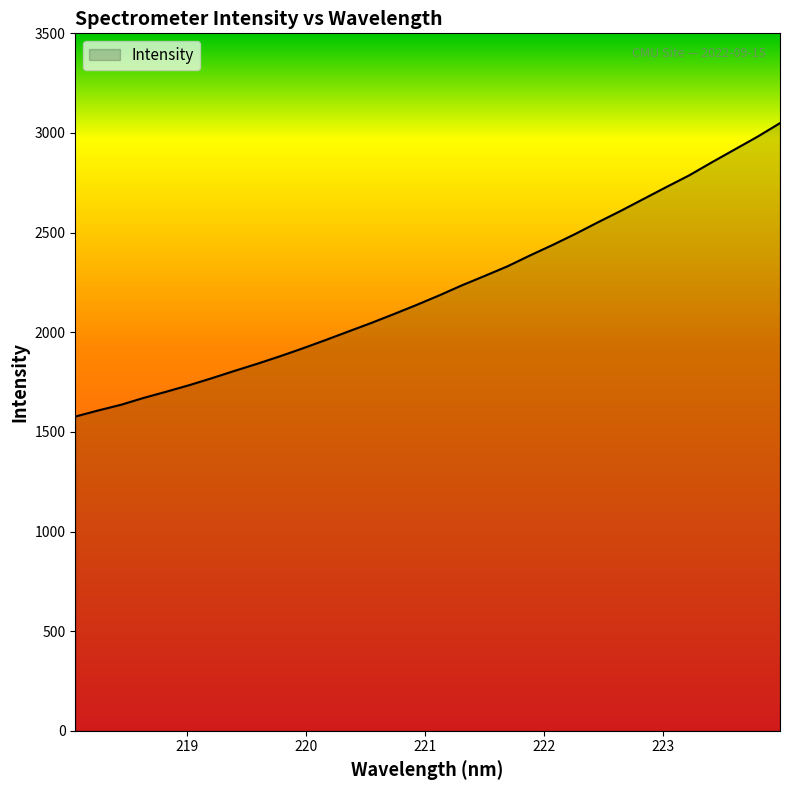

True or false: there are more than 2 points higher than both neighbors.

False